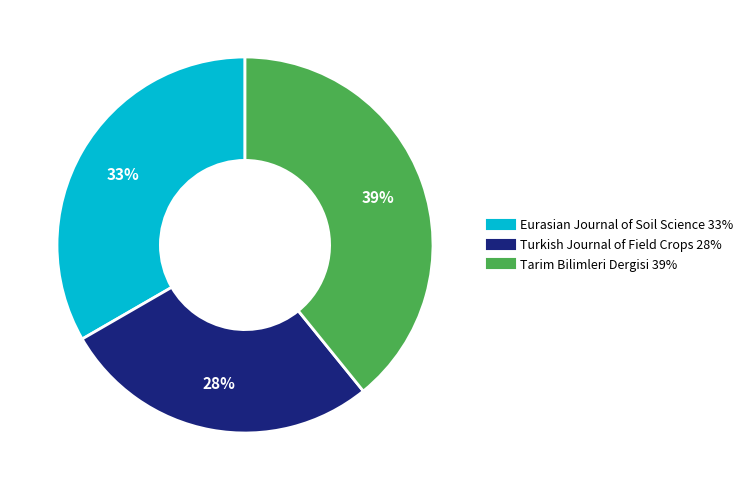

How many slices are in this pie chart?

3